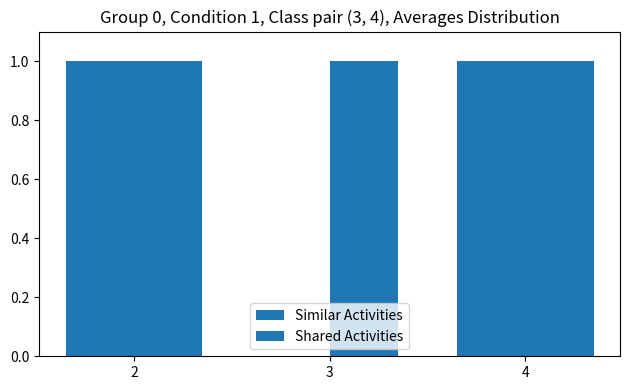

Reading right to left, what are all the values shown in this chart?

Similar Activities: 4=1	3=0	2=1
Shared Activities: 4=1	3=1	2=1